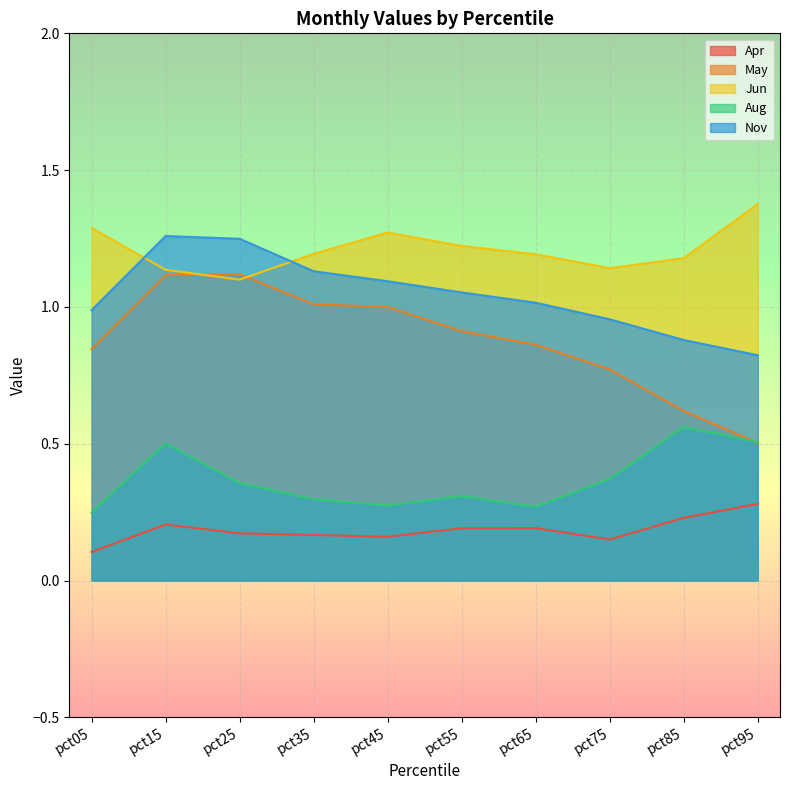

What is the difference between the Nov values at pct85 and pct55?

0.2